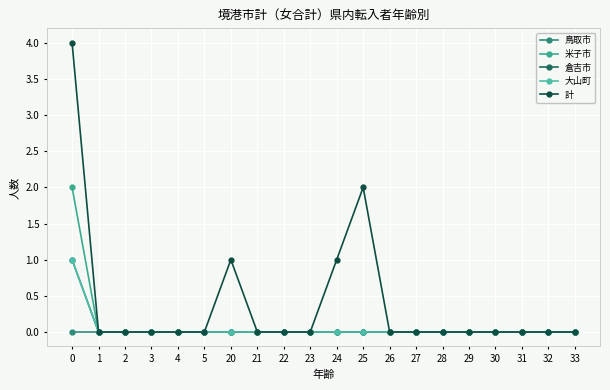

Is this an area chart (filled region under the line)?

No